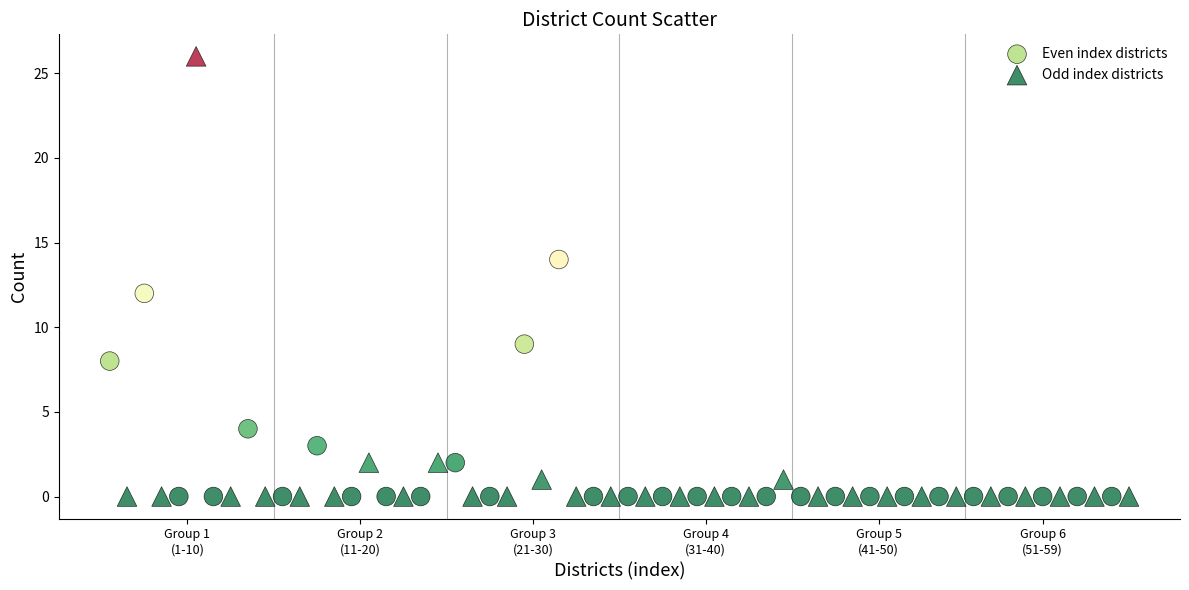

What are all the series names shown in the legend?

Even index districts, Odd index districts